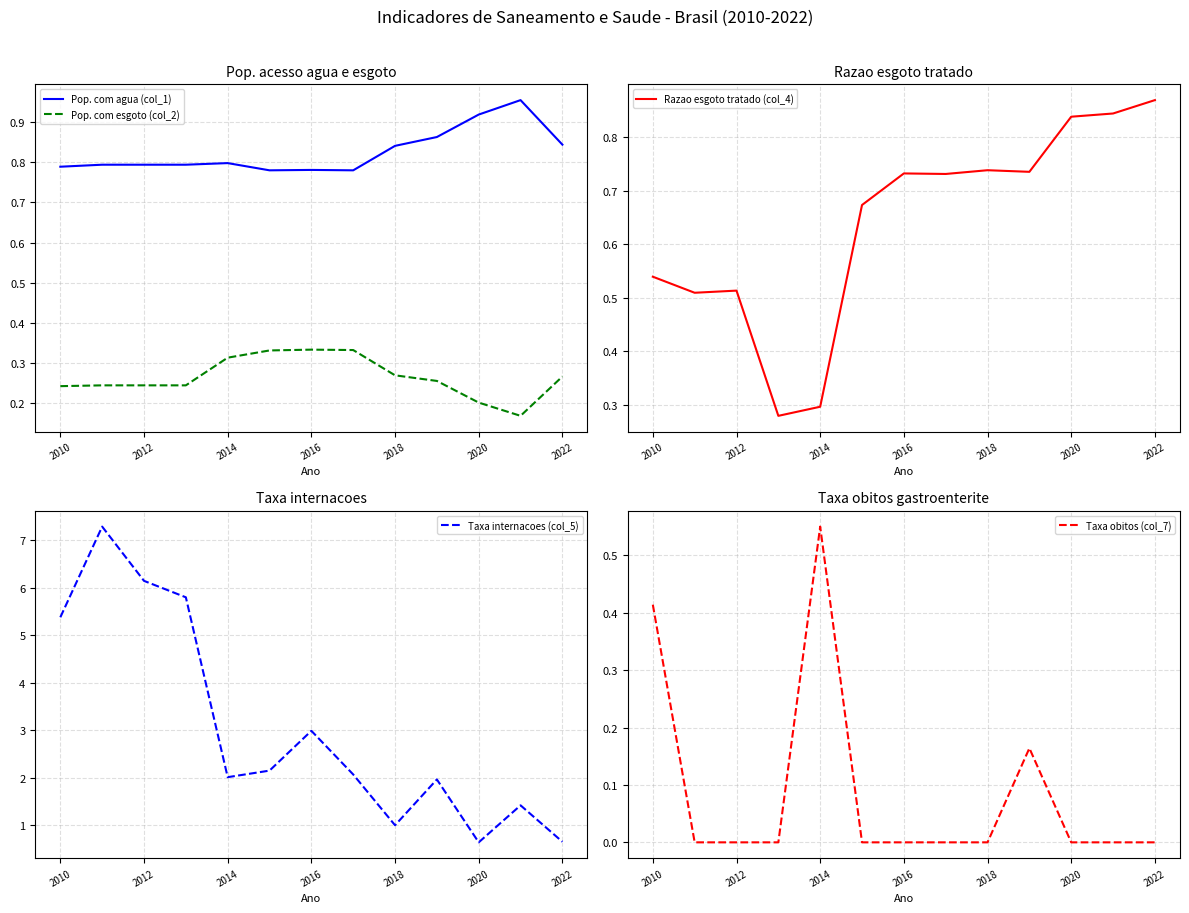

What is the maximum value shown in the chart?

7.3